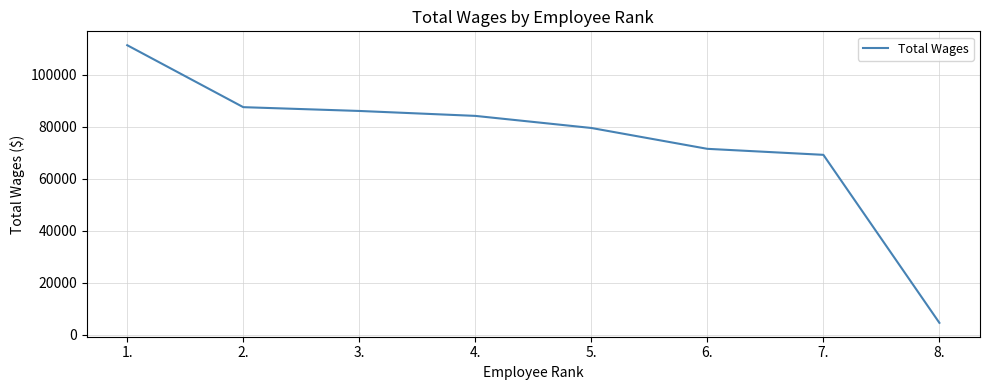

What is the minimum value shown in the chart?

4500